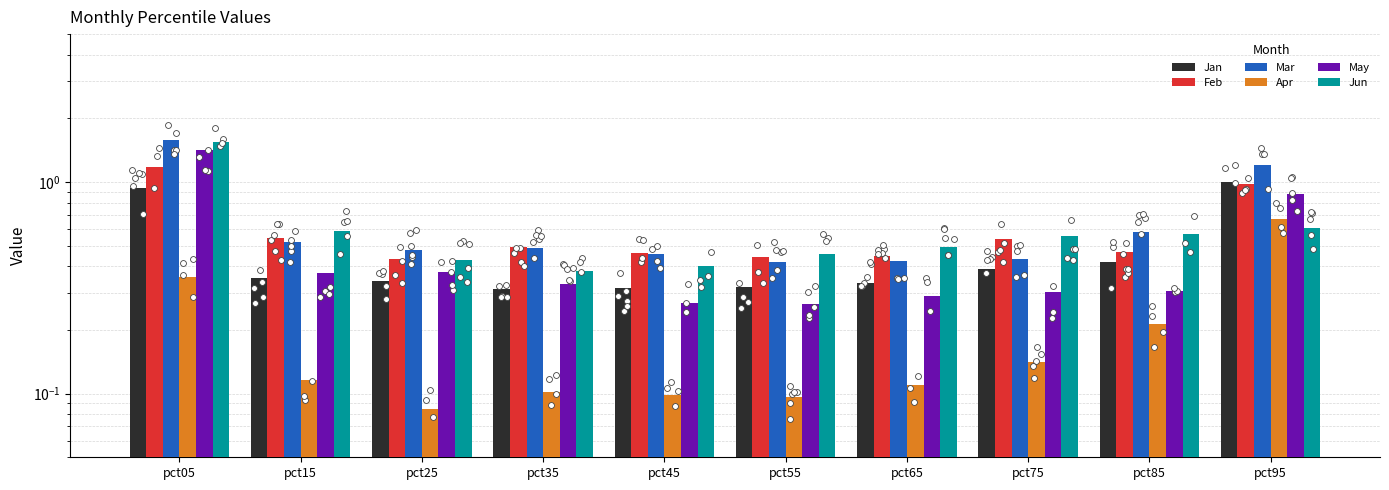

At which category is the sum across all series the highest?

pct05